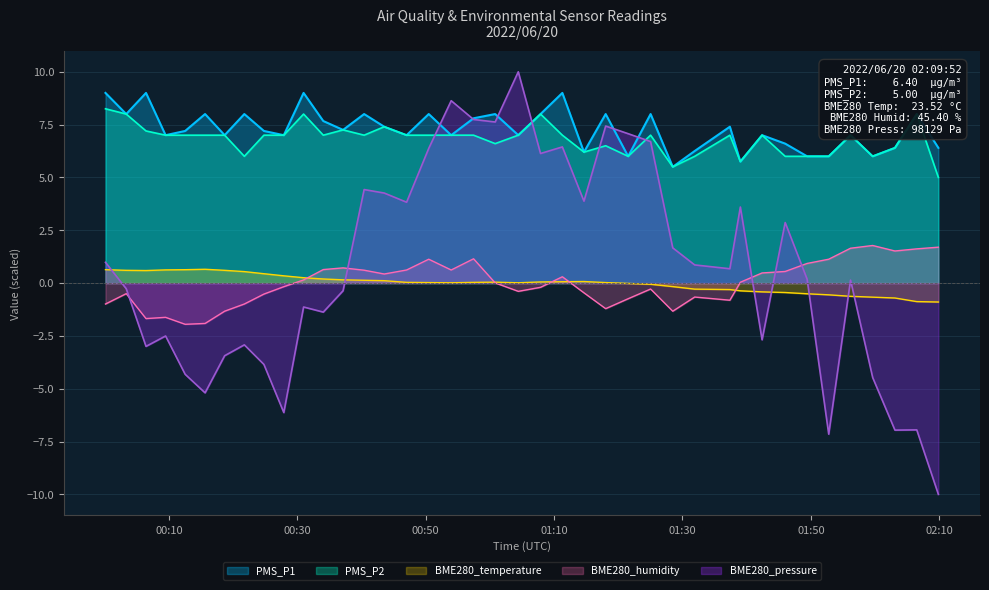

Which series has the widest spread of values?

BME280_pressure